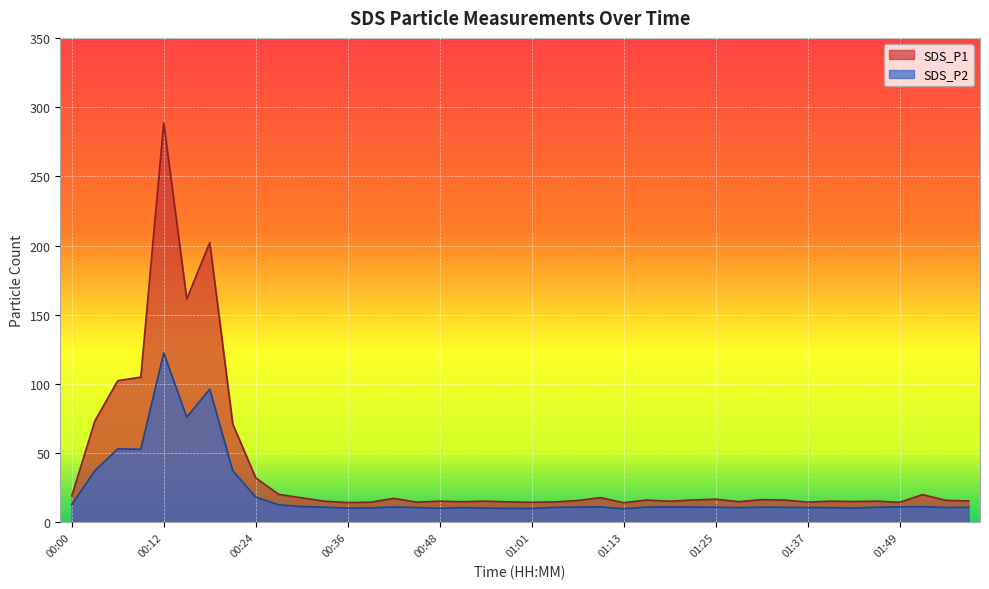

Which series has the largest range (max minus min)?

SDS_P1